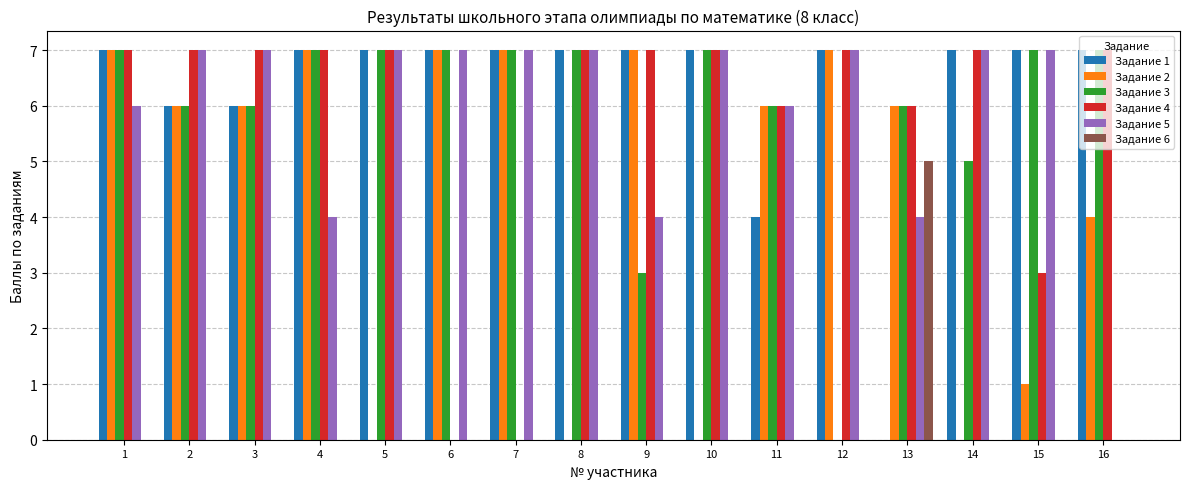

Are the bars horizontal?

No